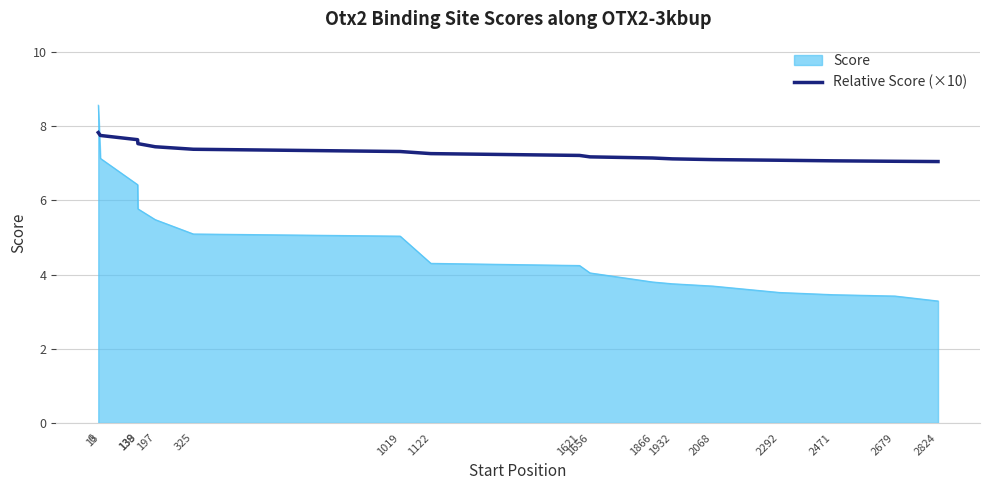

What is the difference between the highest and lowest values at 1019?

2.3